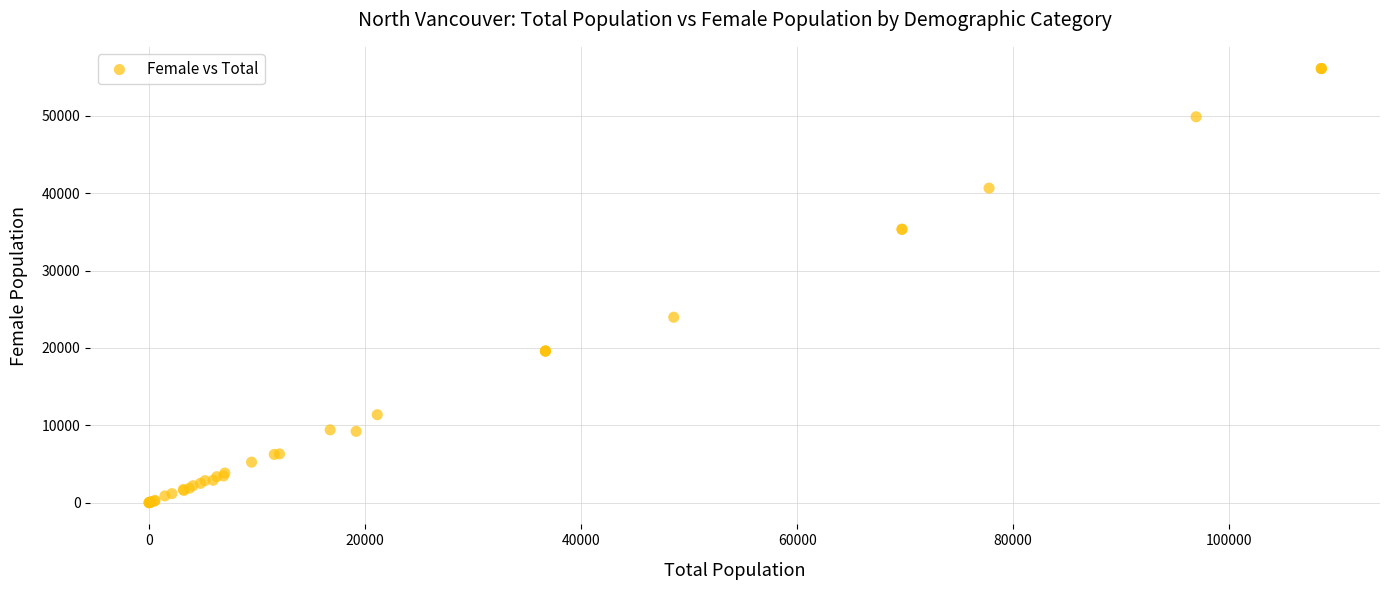

What Y value in the scatter plot is closest to 28052?

23965